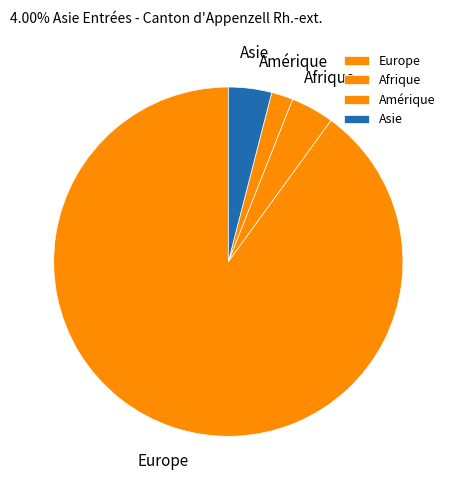

What is the largest slice in the pie chart?

Europe